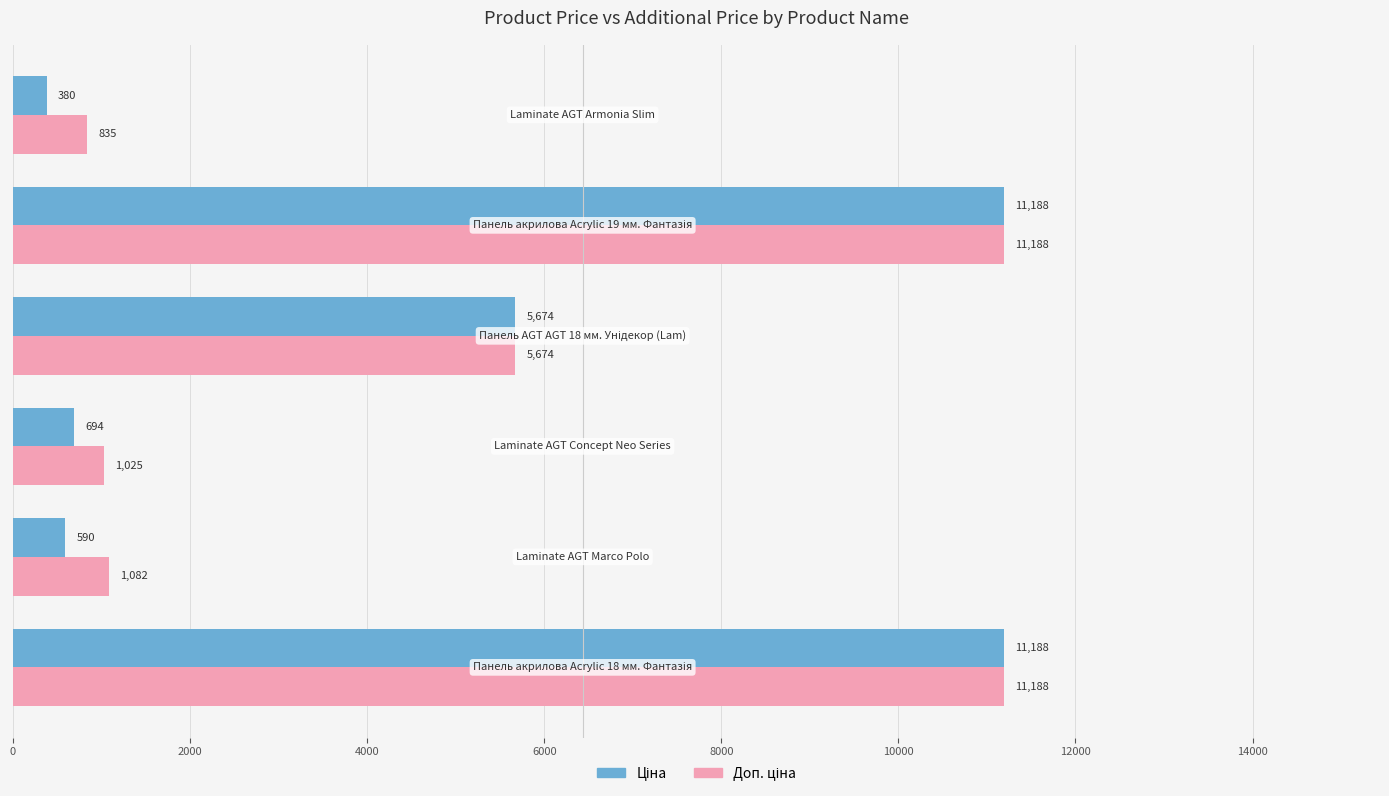

At how many categories does at least one series exceed 3712?

3